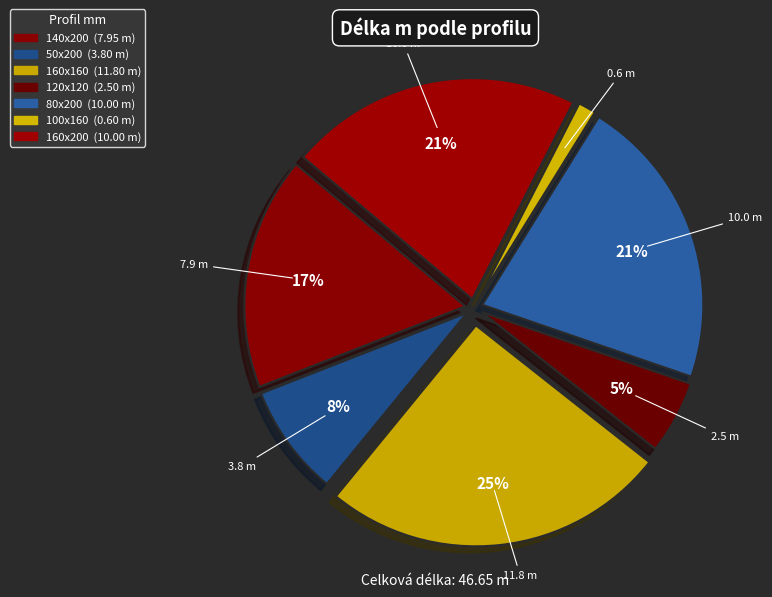

Approximately how many times larger is the value at 50x200 compared to 80x200?

0.4